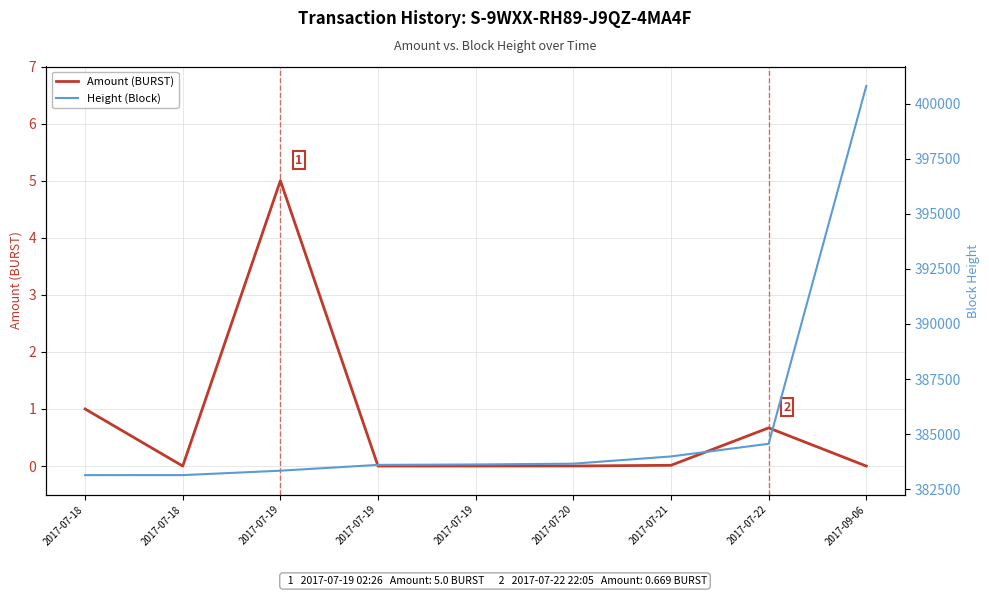

Reading left to right, transcribe all the data shown in this chart.

Amount (BURST): 2017-07-18=1.0	2017-07-18=0.0	2017-07-19=5.0	2017-07-19=0.0	2017-07-19=0.0	2017-07-20=0.0	2017-07-21=0.0	2017-07-22=0.7	2017-09-06=0.0
Height (Block): 2017-07-18=383138.0	2017-07-18=383139.0	2017-07-19=383339.0	2017-07-19=383603.0	2017-07-19=383622.0	2017-07-20=383658.0	2017-07-21=383986.0	2017-07-22=384561.0	2017-09-06=400801.0